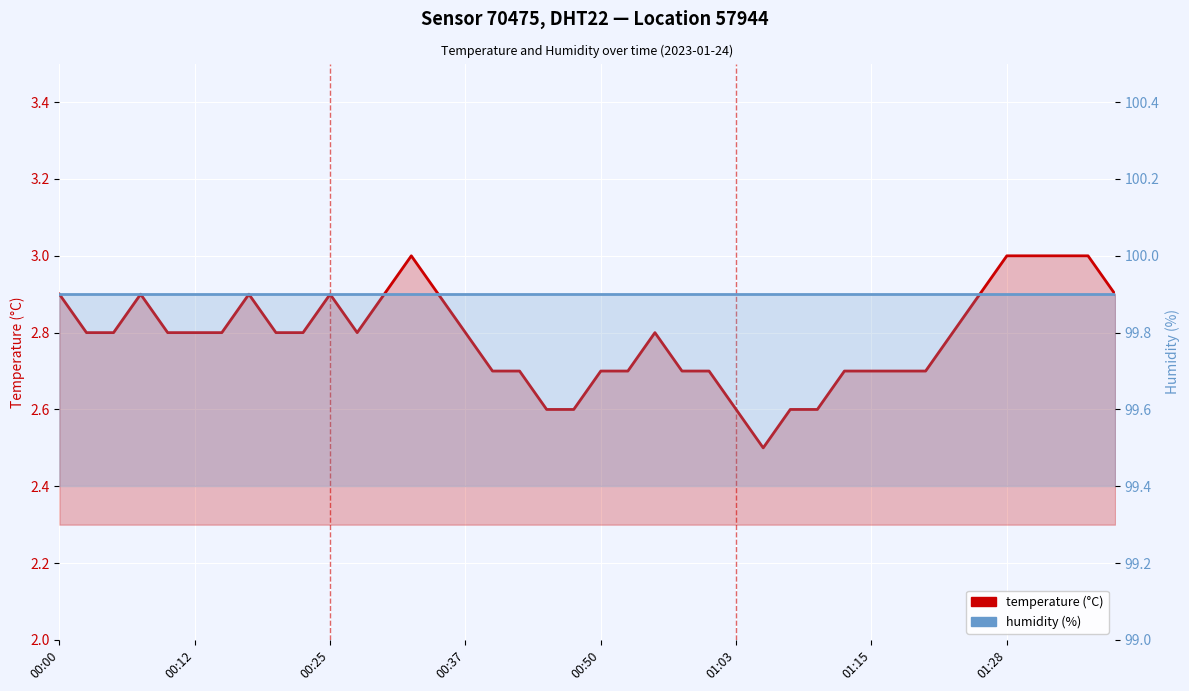

List the series in order of their overall mean, lowest first.

temperature, humidity